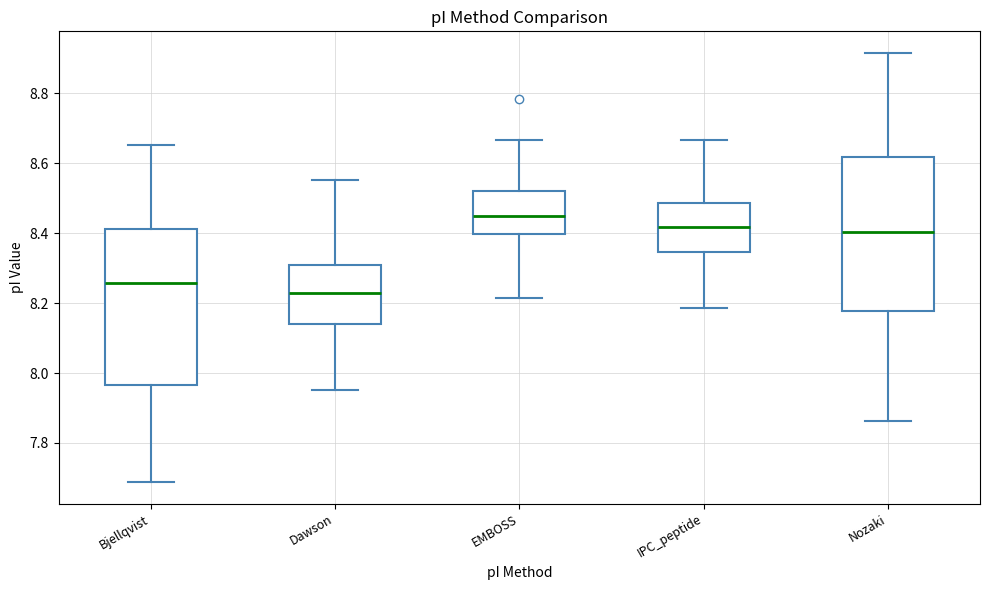

Where is the upper edge of the box for Bjellqvist on the y-axis? The values are not printed on the chart, so give them approximately, as read against the axis.

8.42